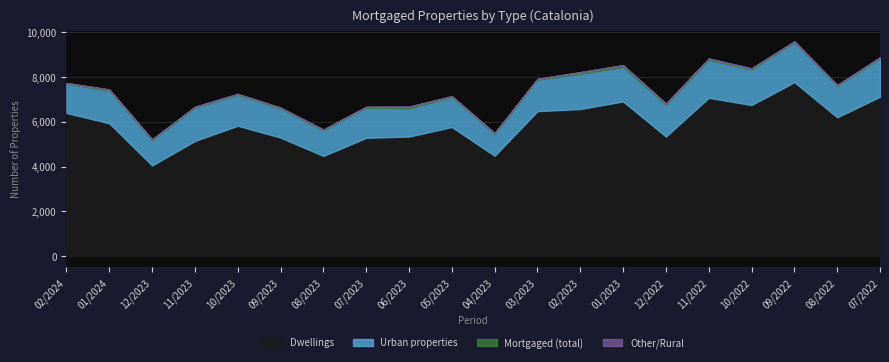

Reading left to right, transcribe all the data shown in this chart.

Dwellings: 6388	5927	4046	5140	5817	5291	4472	5279	5336	5759	4477	6467	6563	6900	5335	7064	6740	7760	6194	7110
Urban properties: 7688	7375	5164	6618	7197	6581	5606	6621	6580	7098	5453	7866	8129	8429	6747	8750	8327	9526	7589	8819
Mortgaged (total): 7718	7427	5206	6656	7232	6621	5642	6657	6658	7132	5484	7903	8198	8509	6797	8806	8371	9572	7627	8860